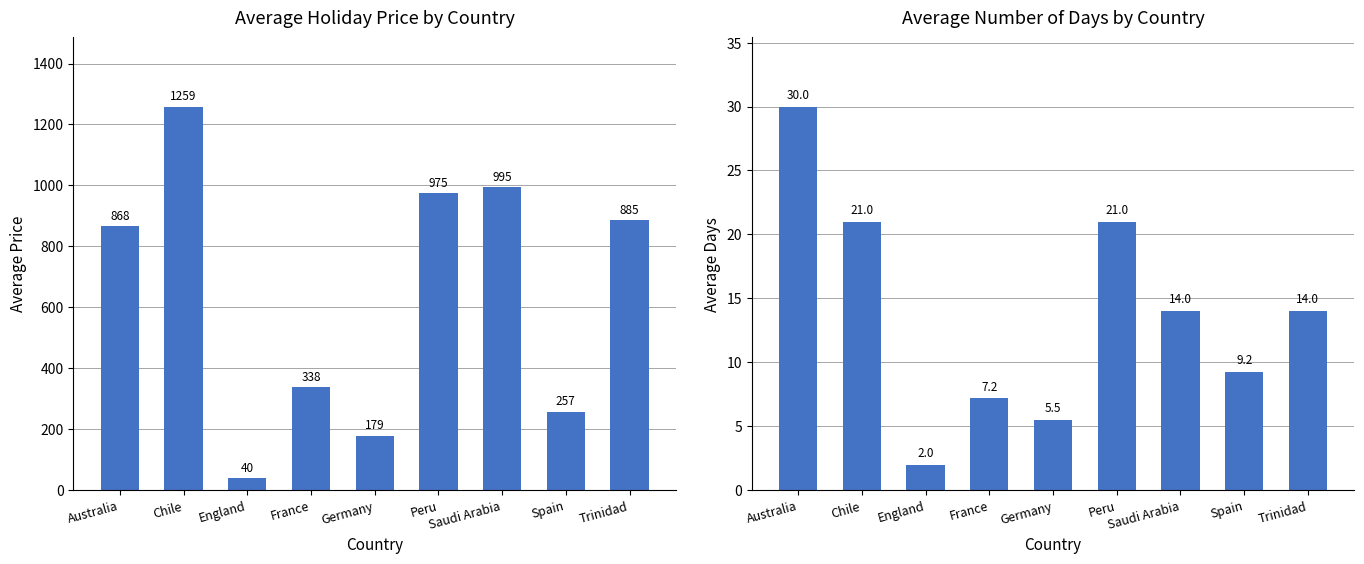

How many bars are there in total?

18